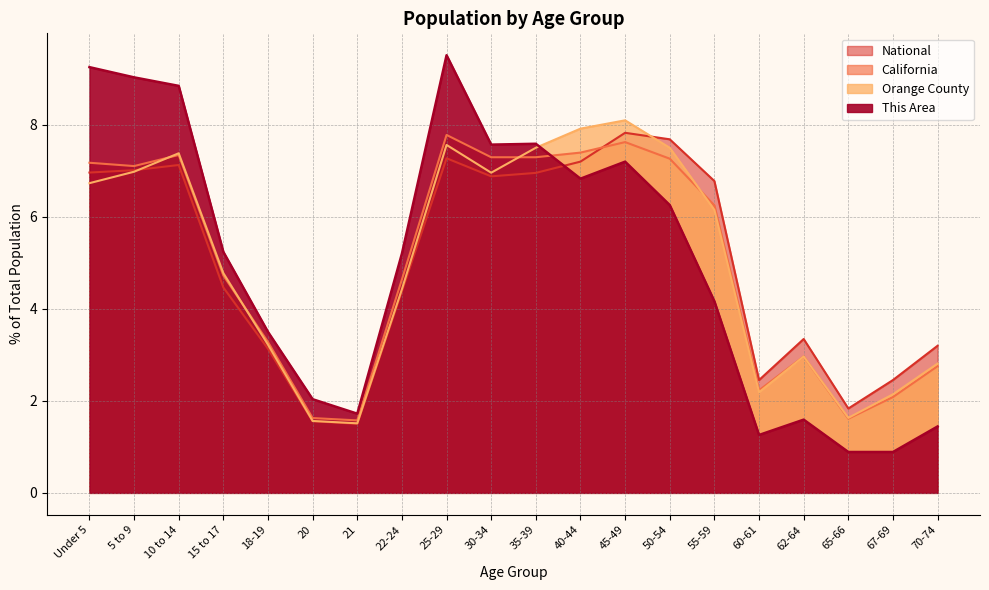

The Orange County series shows 1.8 at 70-74. True or false?

False